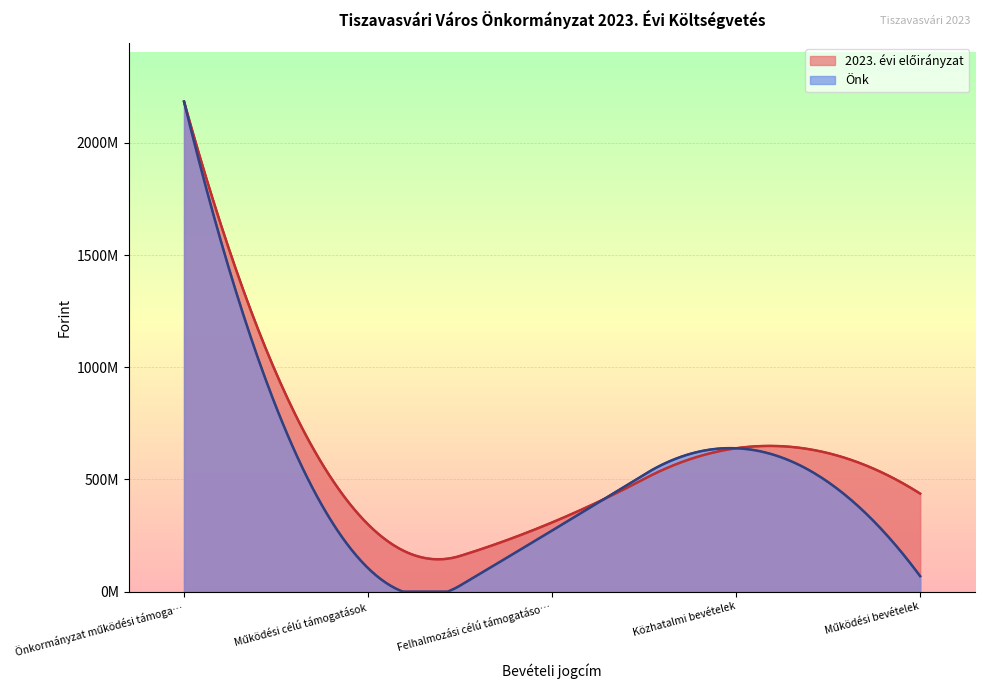

Does the chart display data point markers on the line(s)?

No